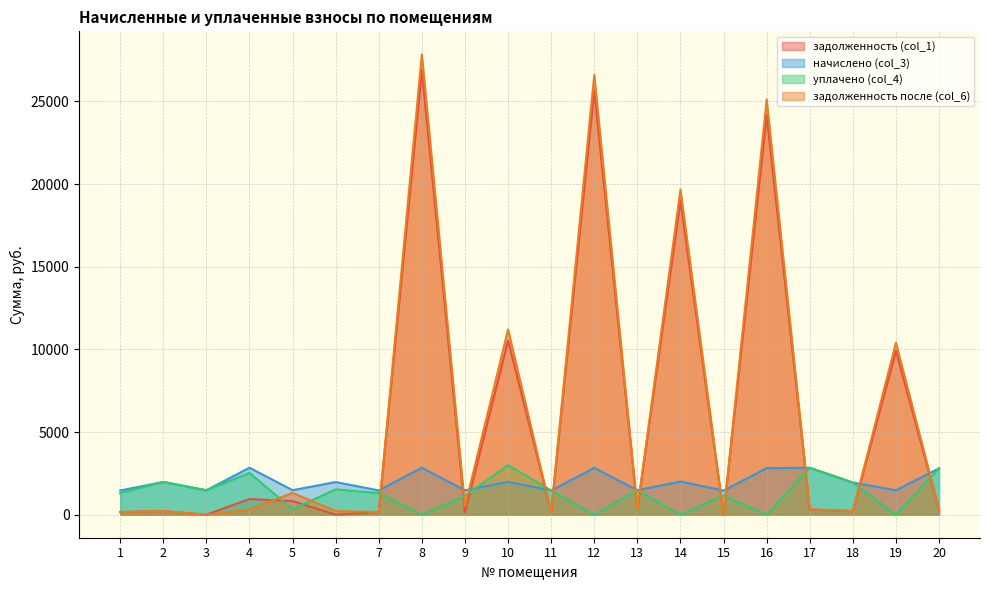

What is the difference between the maximum and minimum values in the уплачено (col_4) series?

3000.0